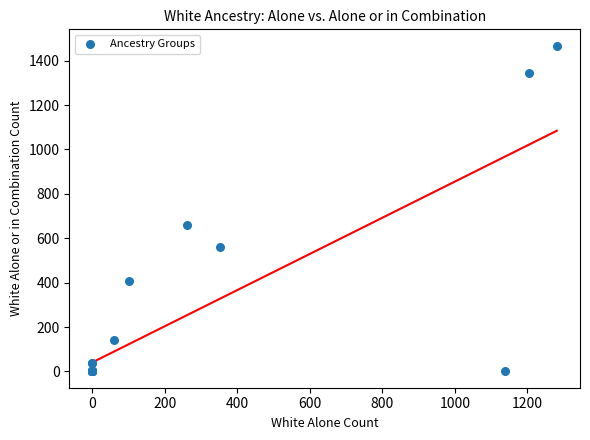

What Y value in the scatter plot is closest to 734?

658